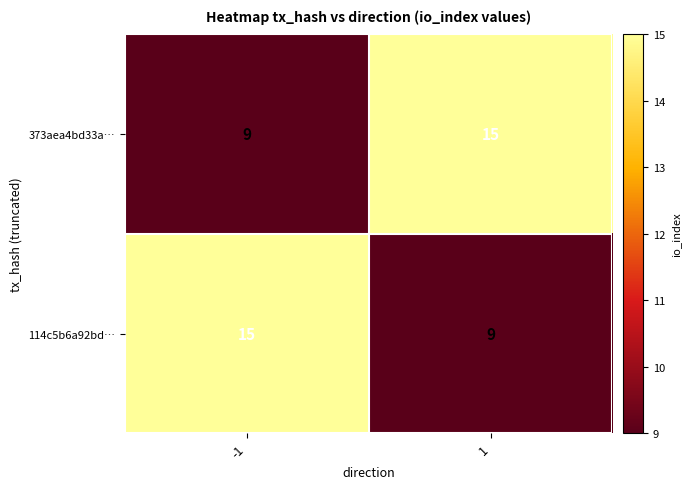

What is the minimum value for 373aea4bd33a…?

9